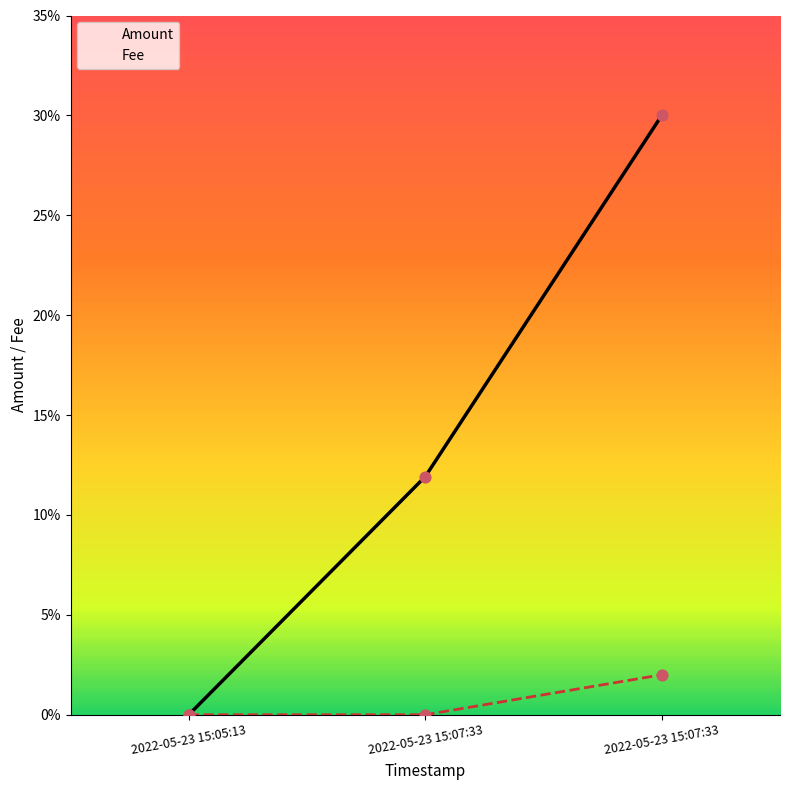

Which series has the largest total across all categories?

Amount